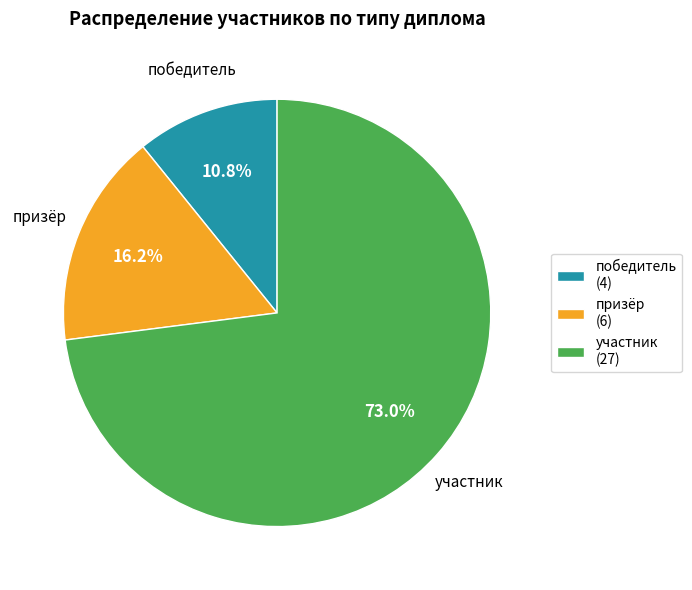

Does победитель account for over 50% of the chart?

No